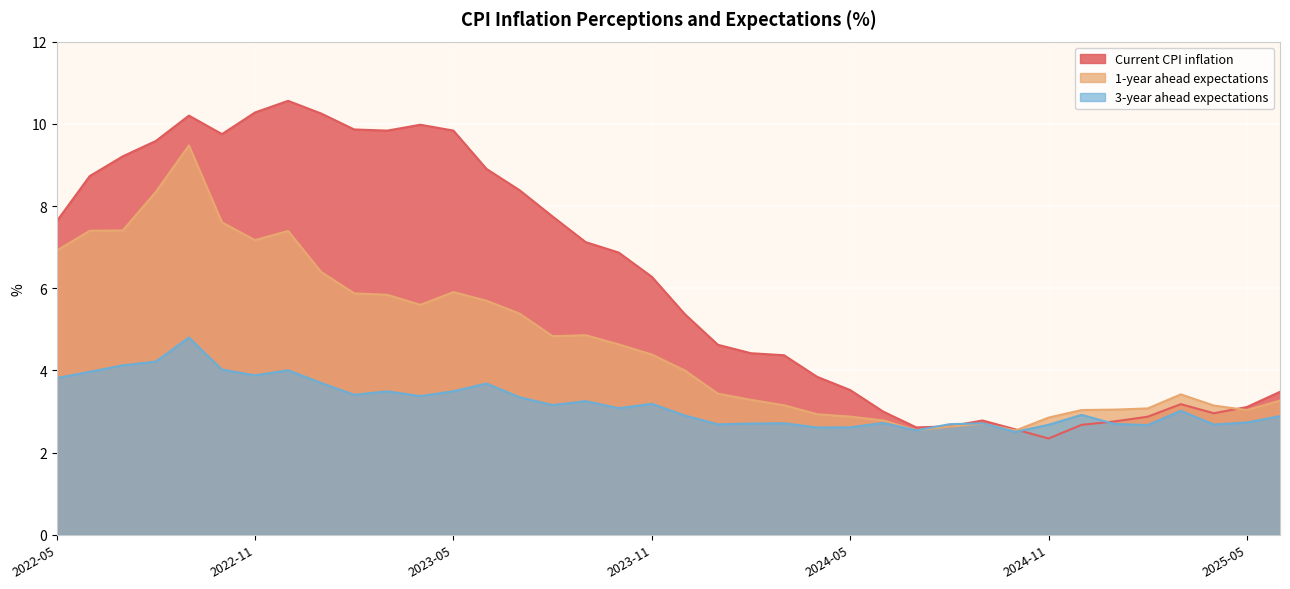

Rank the series by their maximum value, from lowest to highest.

3-year ahead expectations, 1-year ahead expectations, Current CPI inflation